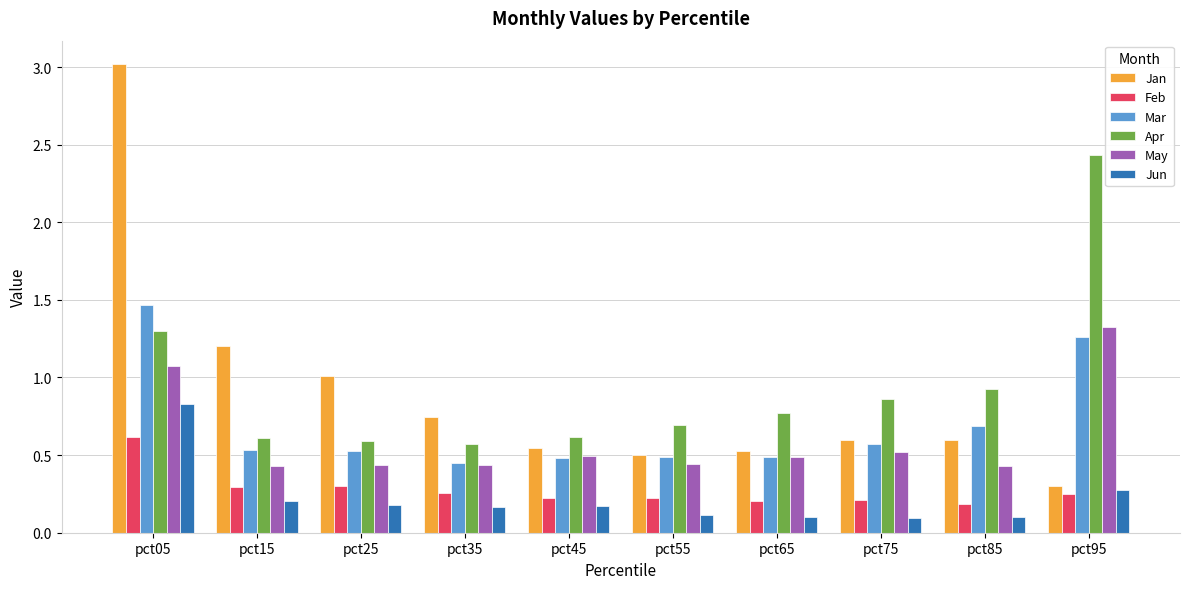

What value does the Apr series have at pct45?

0.6